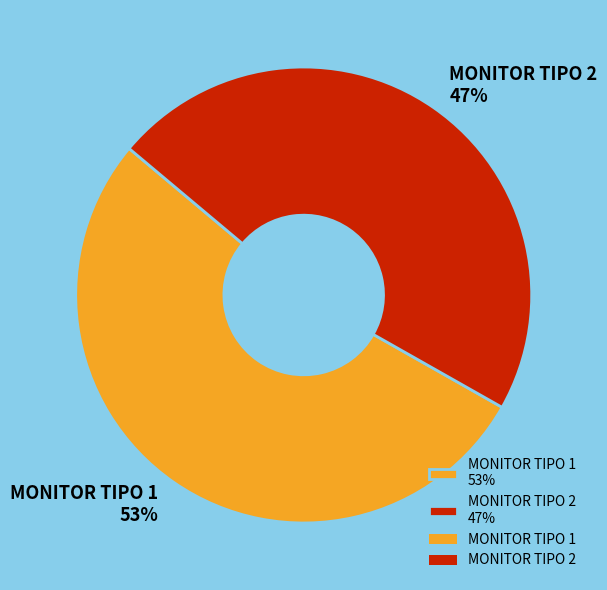

Between MONITOR TIPO 2 and MONITOR TIPO 1, which is larger?

MONITOR TIPO 1